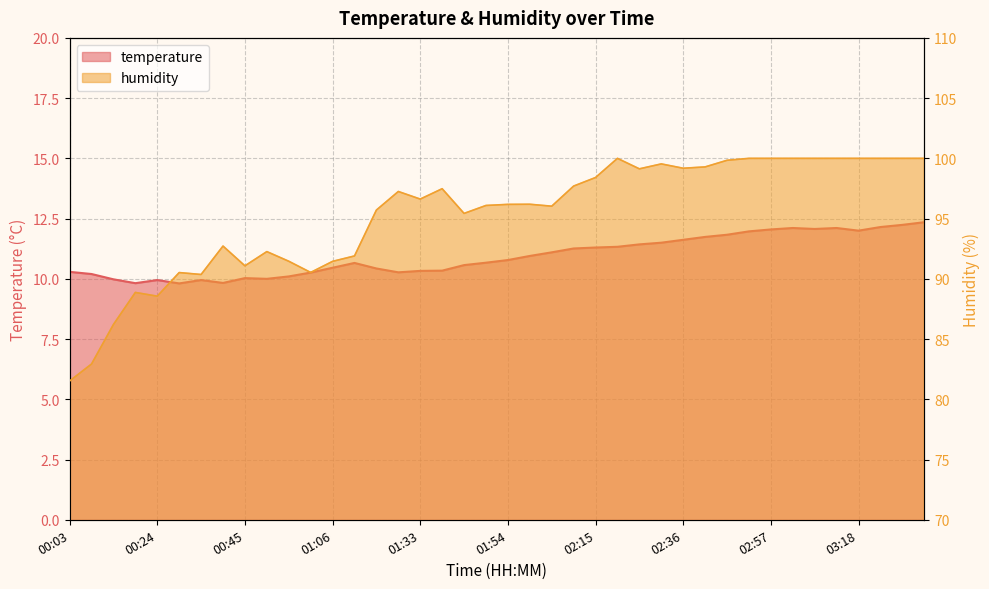

Between 00:51 and 02:57, which series saw the biggest shift?

humidity